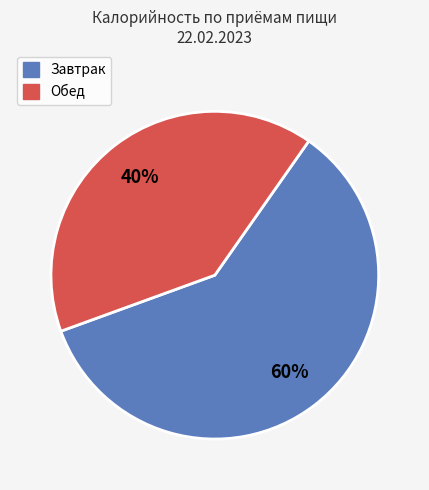

Which slice is the largest?

Завтрак